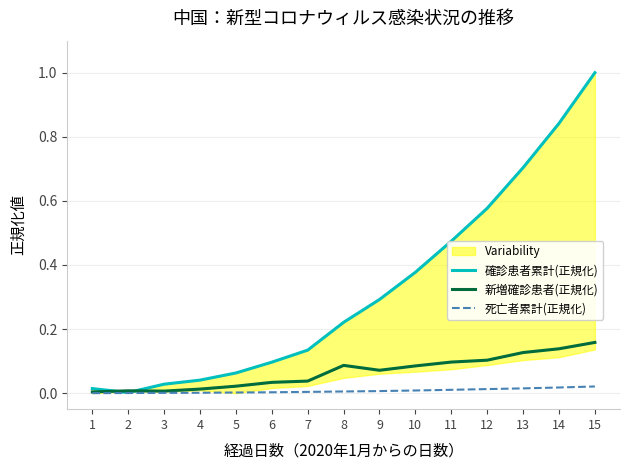

At 7, list the series in order from smallest to largest.

死亡者累計(正規化), 新増確診患者(正規化), 確診患者累計(正規化)